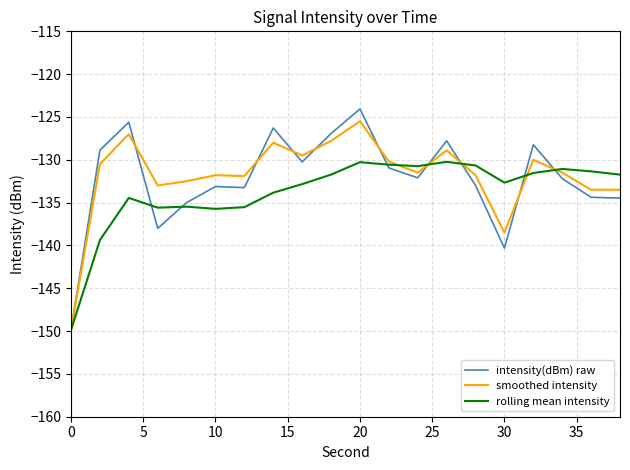

Which series has the largest range (max minus min)?

intensity(dBm) raw